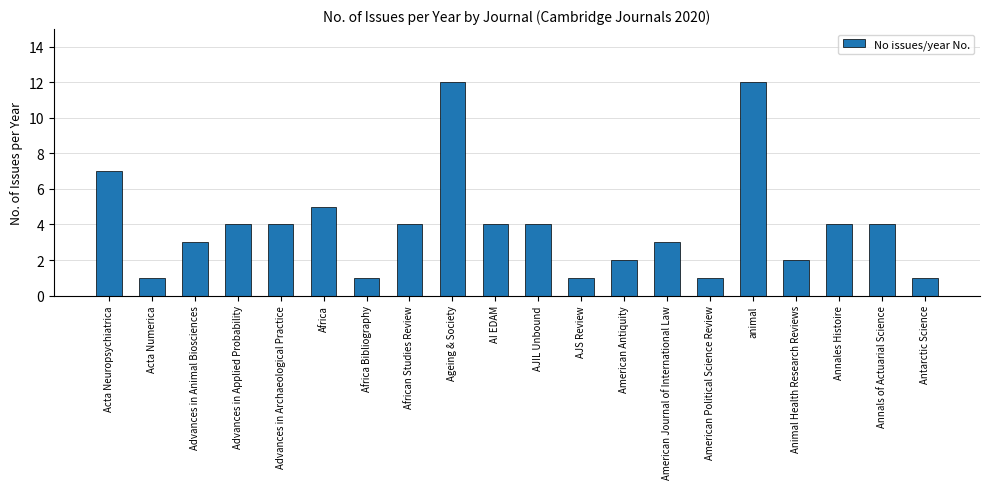

True or false: the data shows 4 at Advances in Archaeological Practice.

True